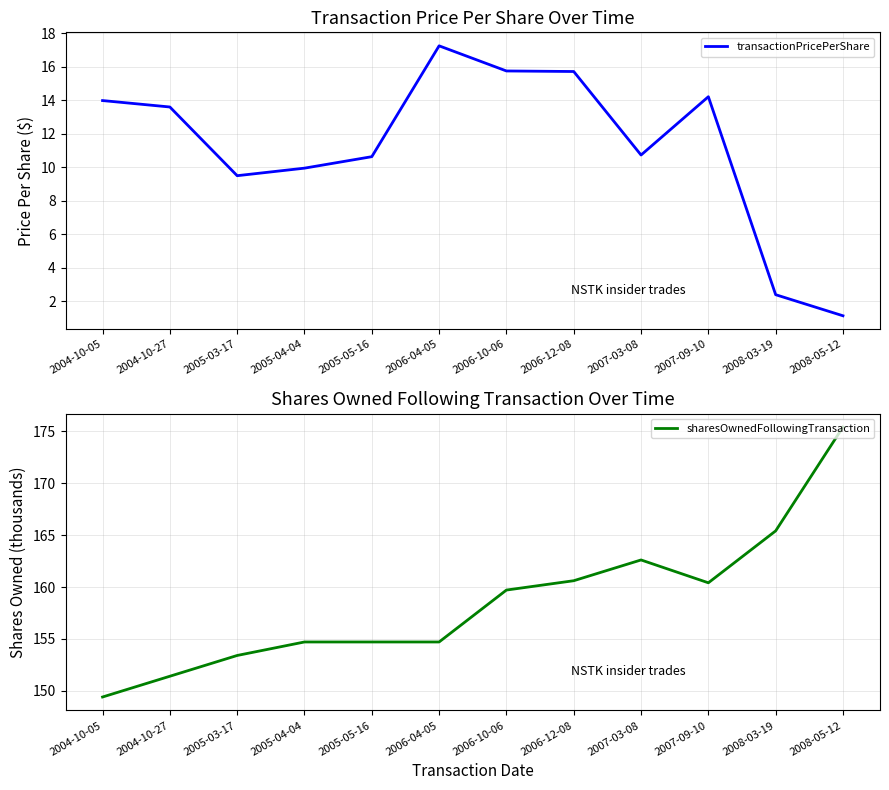

At 2006-10-06, list the series in order from largest to smallest.

sharesOwnedFollowingTransaction, transactionPricePerShare